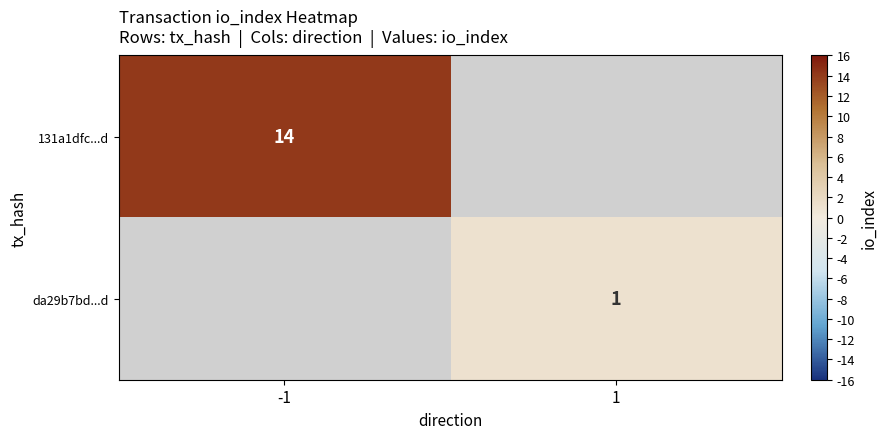

Is the value of da29b7bd...d at 1 greater than the value of 131a1dfc...d at -1?

No